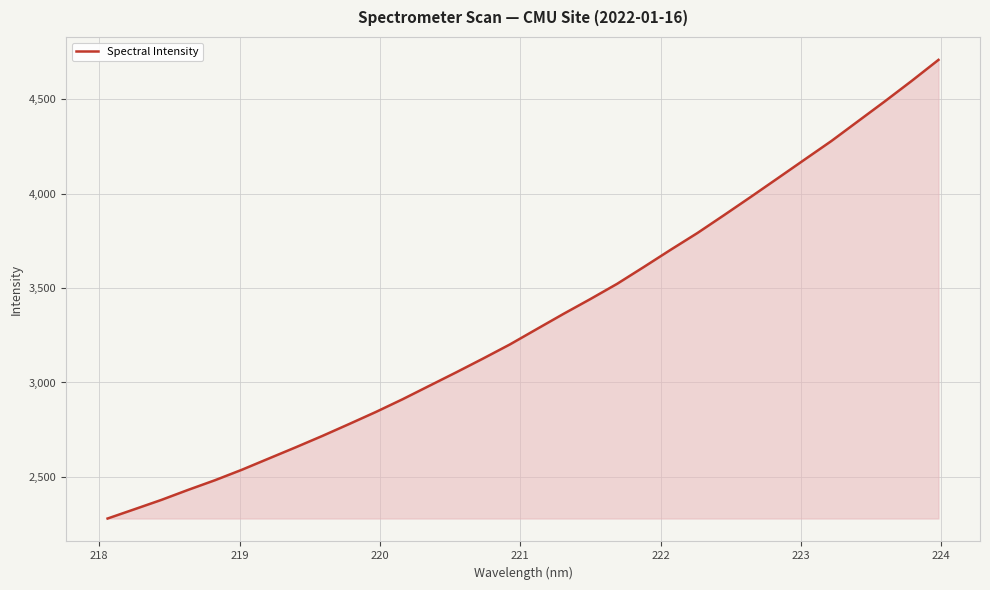

What is the difference between the maximum and minimum values?

2426.7